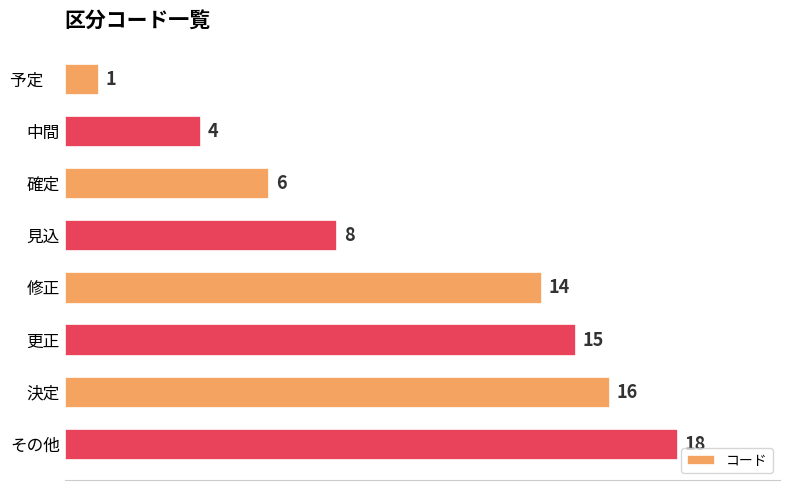

What is the change in value from 見込 to その他?

+10